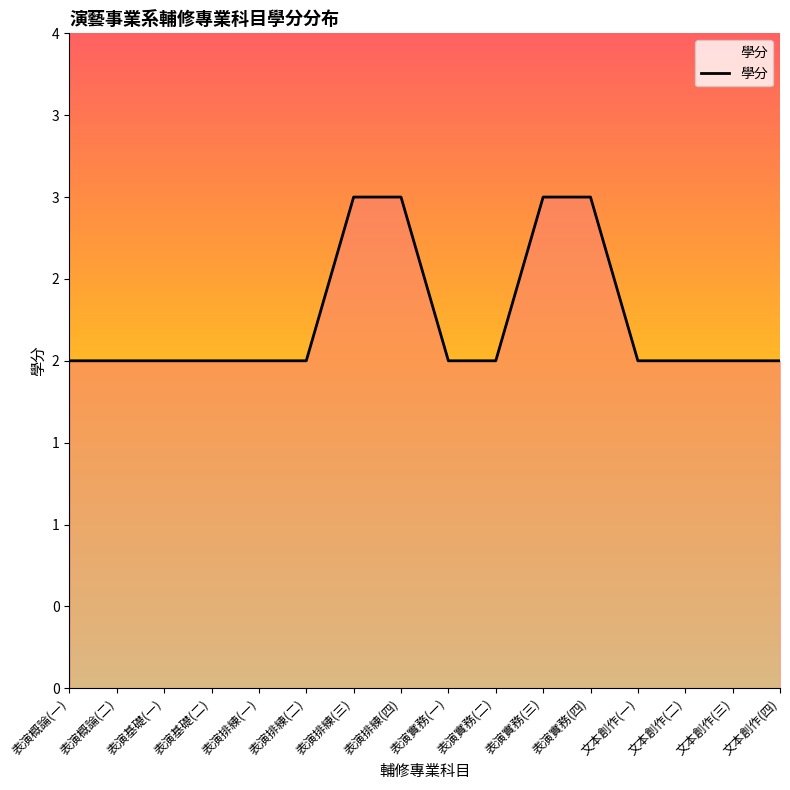

Does the chart have visible grid lines?

No